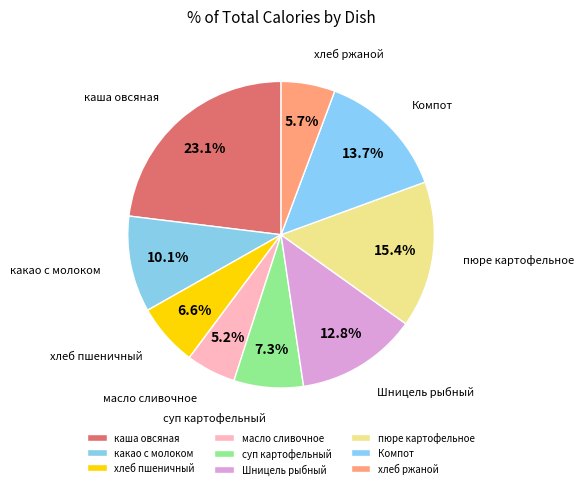

Which slice is the largest?

каша овсяная